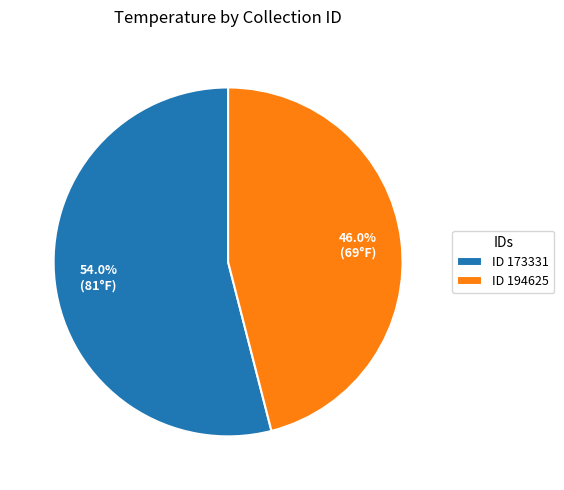

Does ID 173331 represent more than half of the total?

Yes